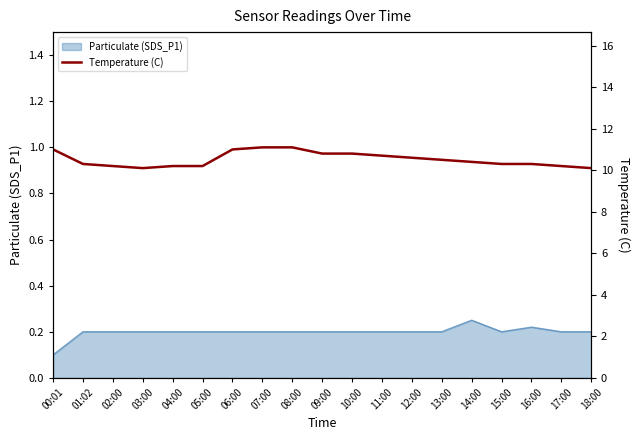

At which label is Particulate (SDS_P1) closest to 0?

00:01